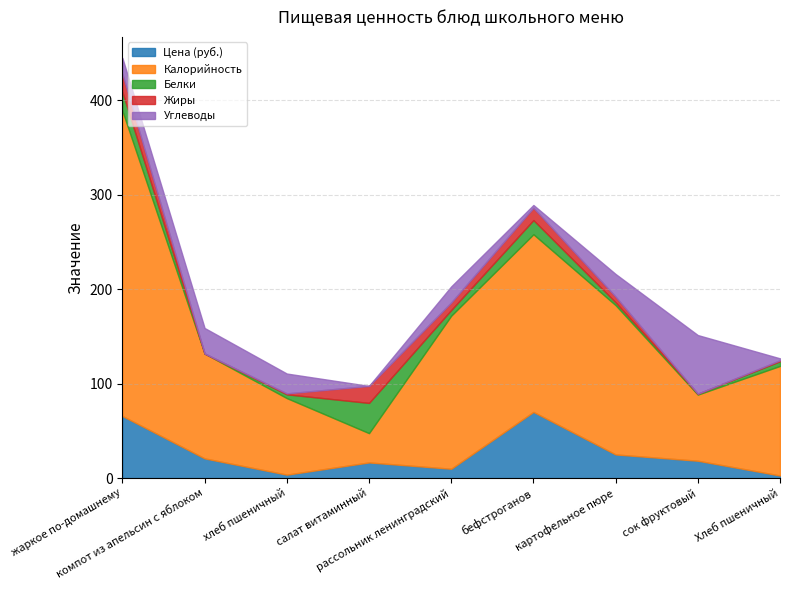

Which has a higher value, хлеб пшеничный or бефстроганов?

бефстроганов